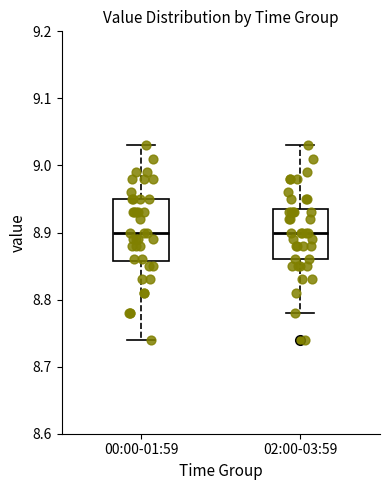

Reading left to right, read every box against the y-axis: the position of its median line, the range the box covers, and the ends of its whiskers. The values are not printed on the chart, so give them approximately, as read against the axis.

00:00-01:59: median 8.90, box 8.86 to 8.95, whiskers 8.74 to 9.03
02:00-03:59: median 8.90, box 8.86 to 8.94, whiskers 8.78 to 9.03